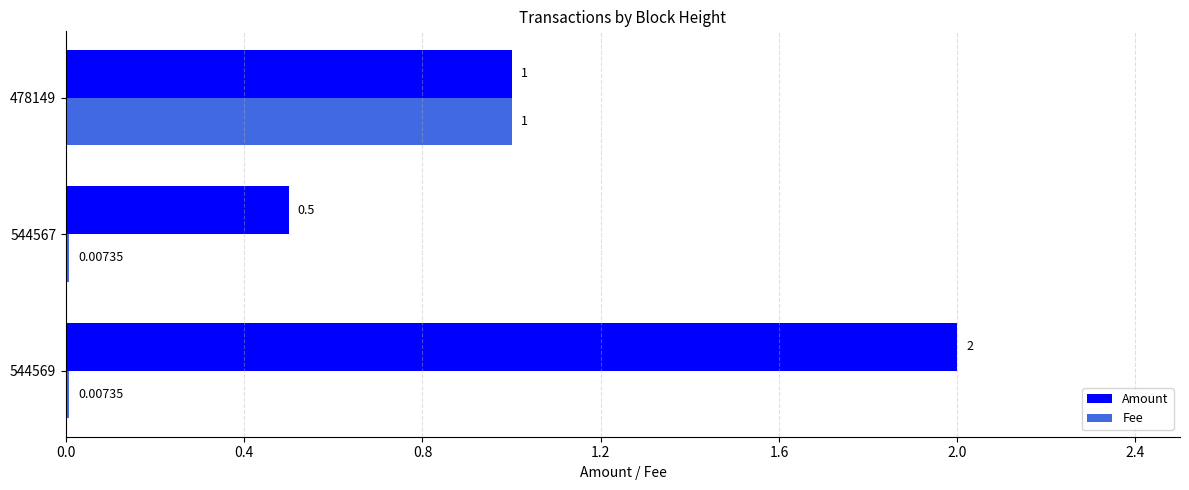

Which series changed the most between 544569 and 478149?

Amount